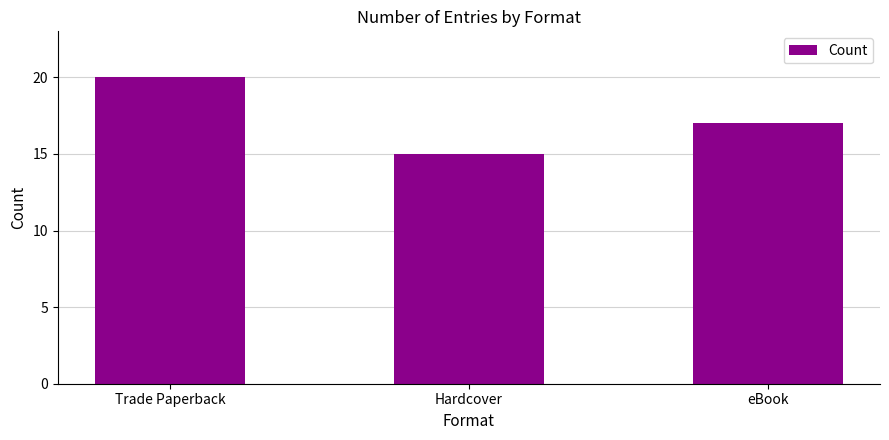

What is the ratio of the value at Hardcover to the value at Trade Paperback?

0.8